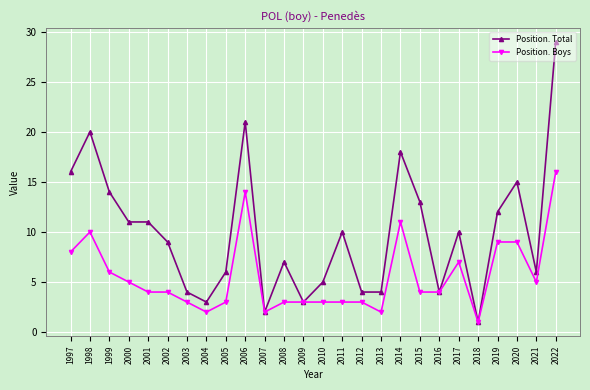

At which category does Position. Boys reach its first local peak?

1998